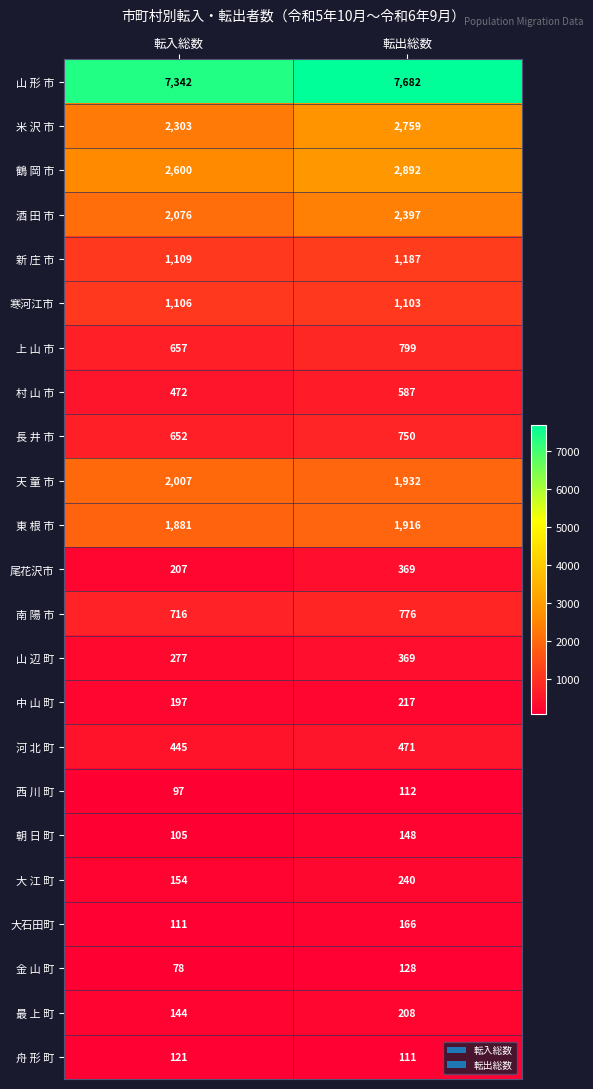

Which series has the largest total across all categories?

山 形 市